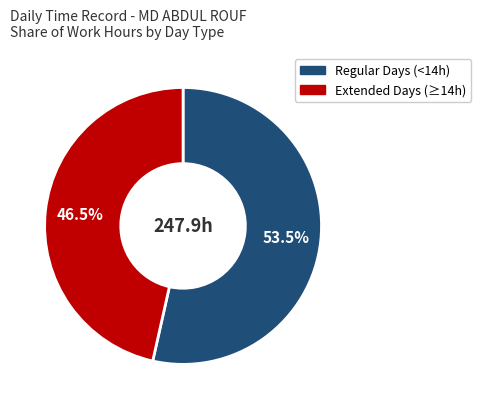

Does any single category account for the majority?

Yes